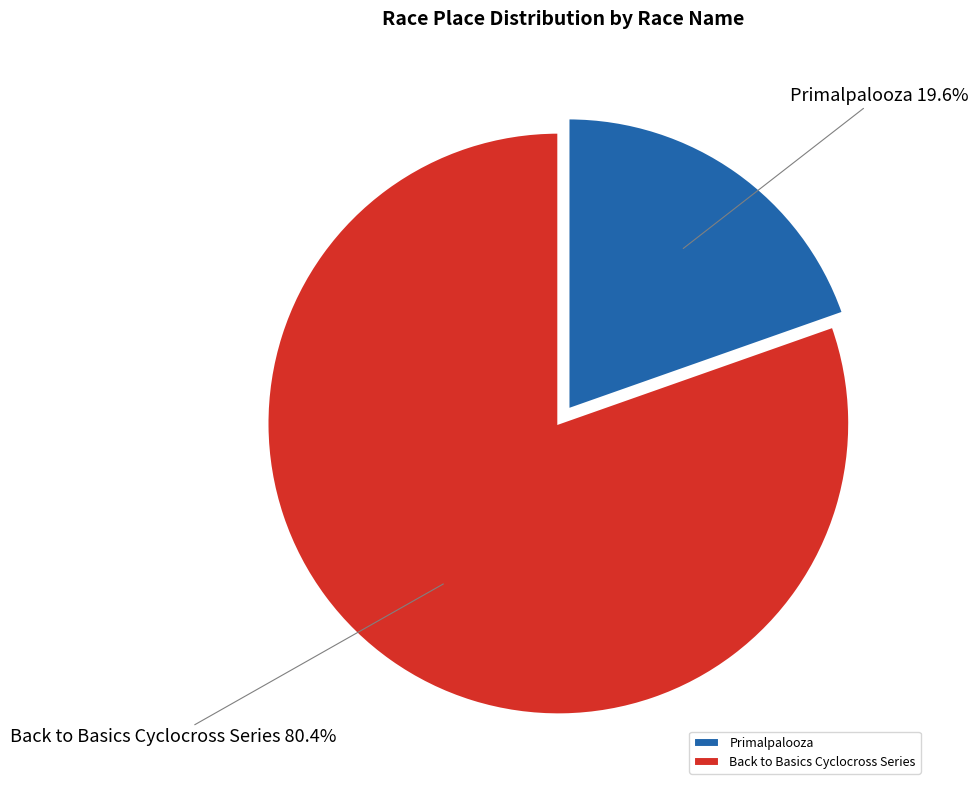

Rank the categories by value from lowest to highest.

Primalpalooza, Back to Basics Cyclocross Series